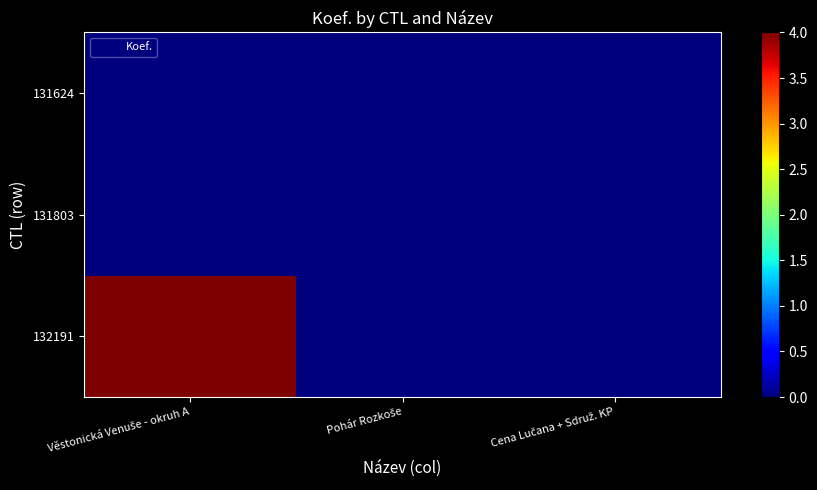

Which series changed the most between Věstonická Venuše - okruh A and Pohár Rozkoše?

132191